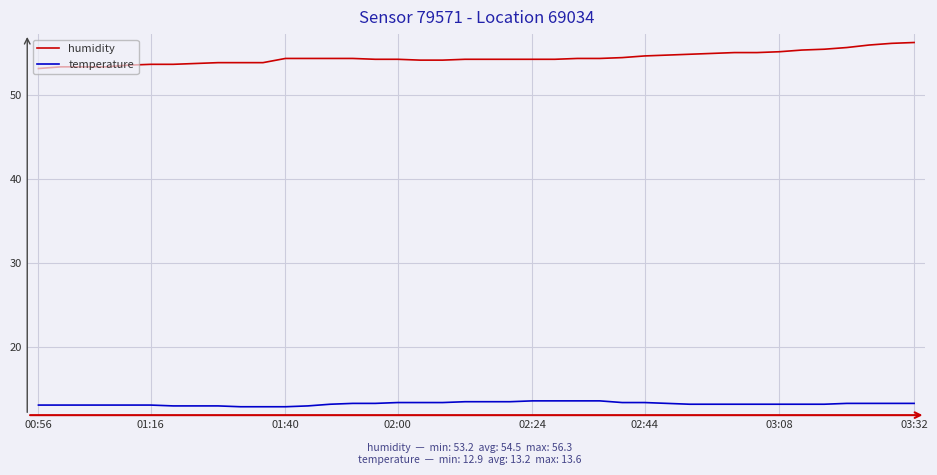

List the series in order of their overall mean, highest first.

humidity, temperature